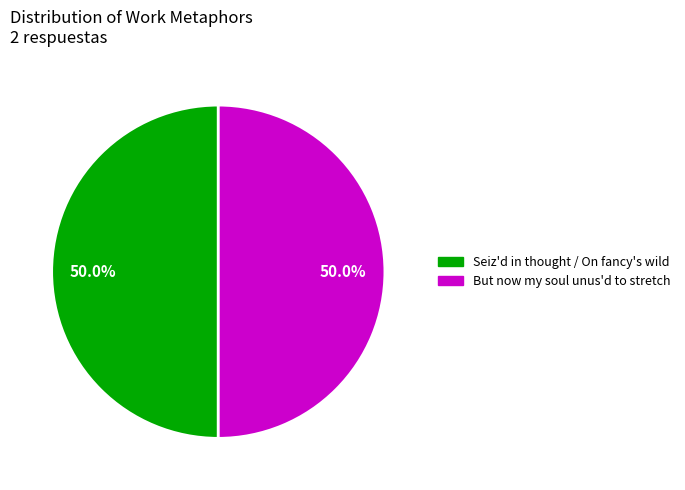

Combined, what portion of the pie is Seiz'd in thought / On fancy's wild and But now my soul unus'd to stretch?

100.0%